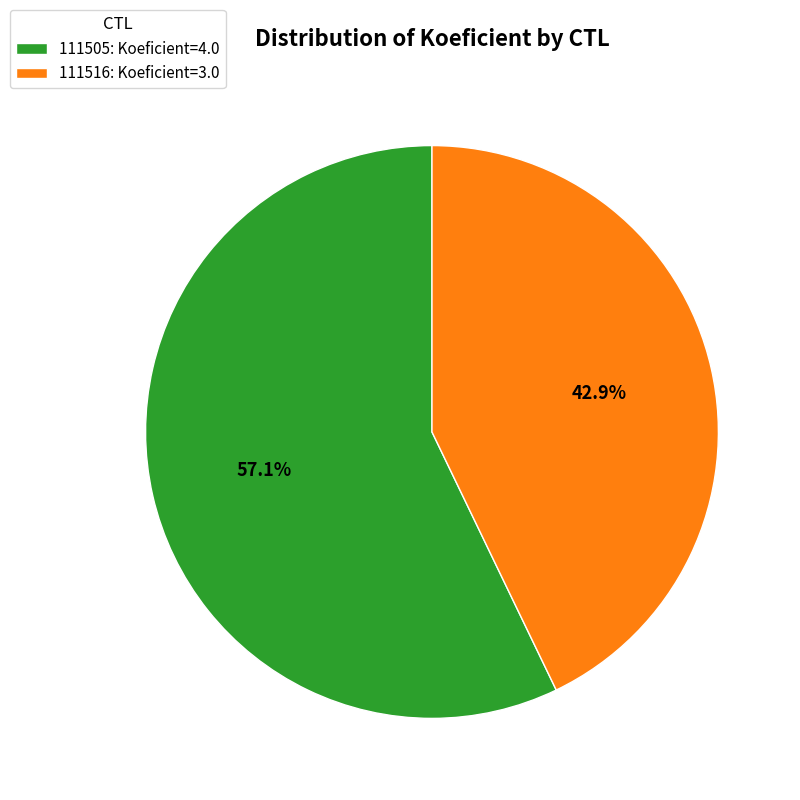

Which has a higher value, 111505 or 111516?

111505